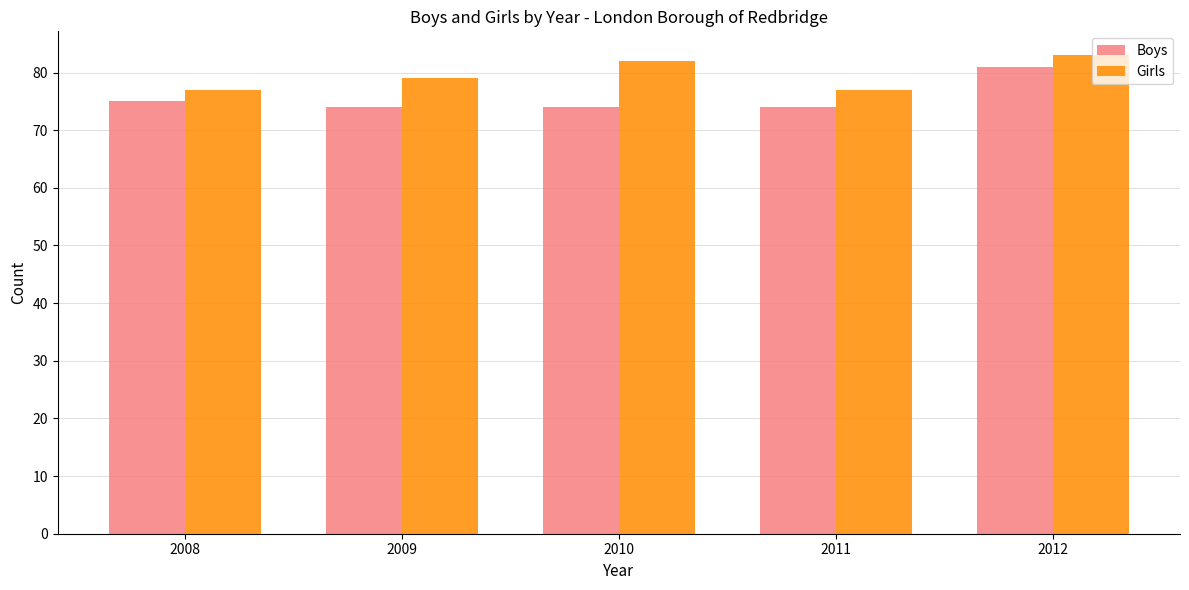

List the series in order of their overall mean, lowest first.

Boys, Girls